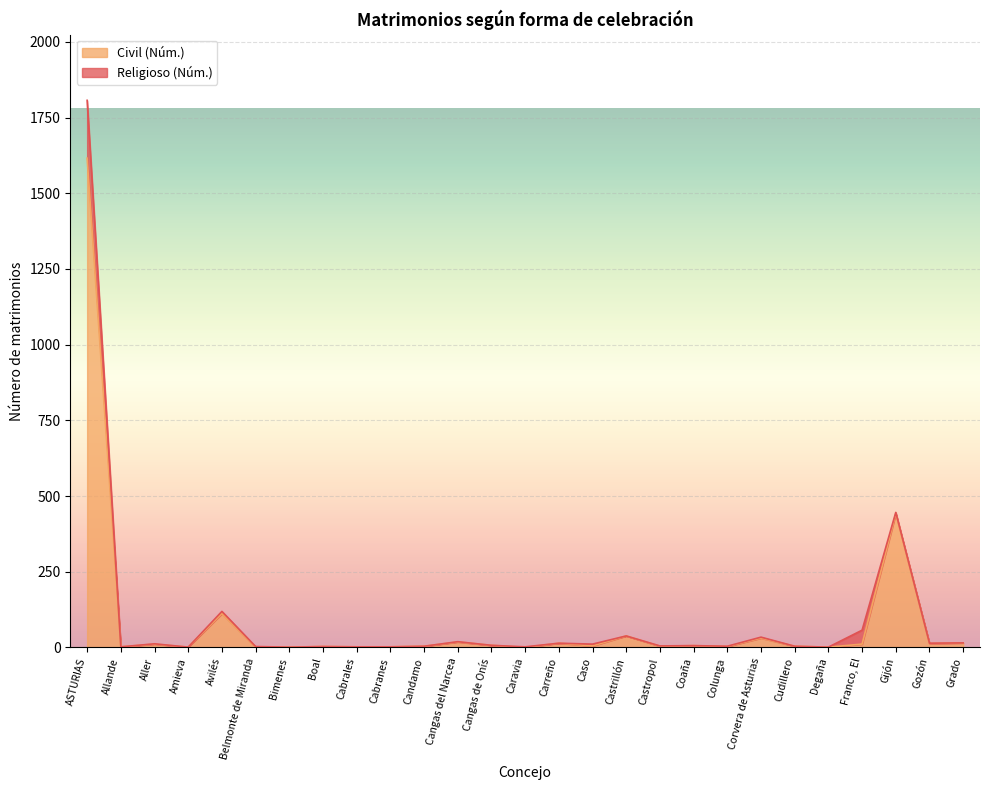

Rank the categories by value from lowest to highest.

Caravia, Amieva, Belmonte de Miranda, Bimenes, Degaña, Allande, Cabrales, Cabranes, Boal, Colunga, Candamo, Castropol, Cudillero, Caso, Coaña, Cangas de Onís, Aller, Franco, El, Gozón, Carreño, Grado, Cangas del Narcea, Corvera de Asturias, Castrillón, Avilés, Gijón, ASTURIAS